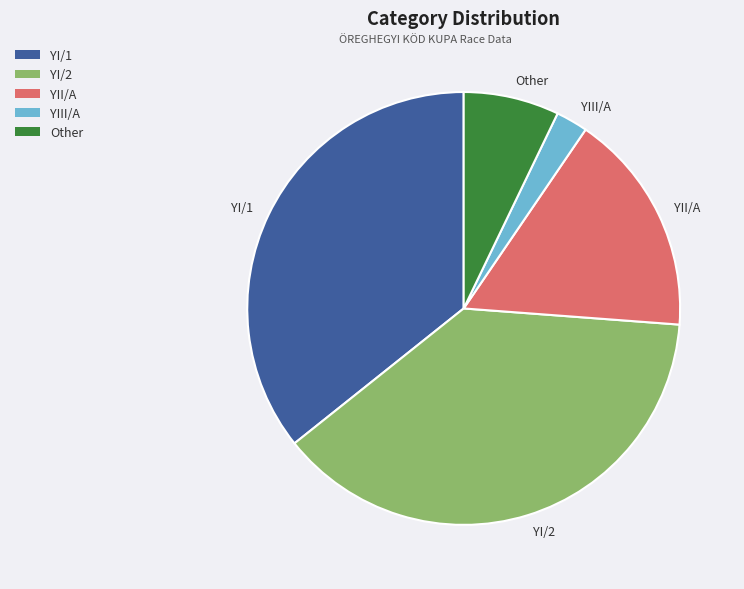

Which category has the smallest portion of the pie?

YIII/A